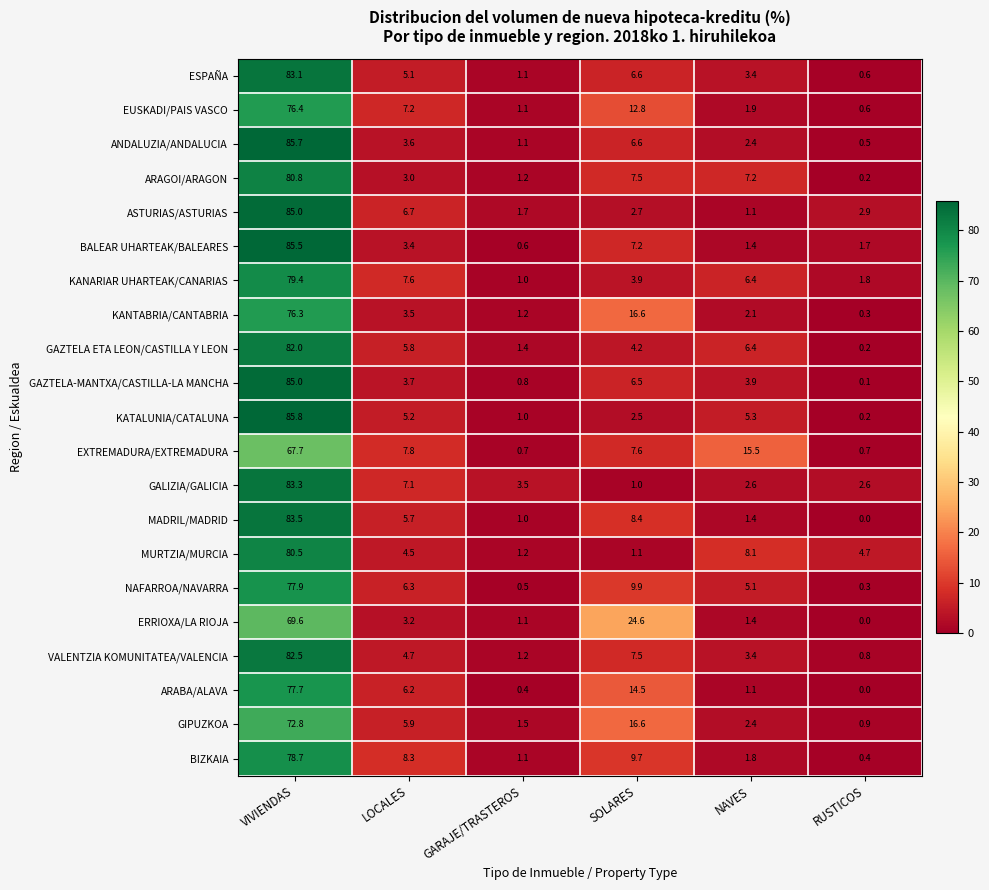

List the labels in order of ARABA/ALAVA value, smallest first.

RUSTICOS, GARAJE/TRASTEROS, NAVES, LOCALES, SOLARES, VIVIENDAS